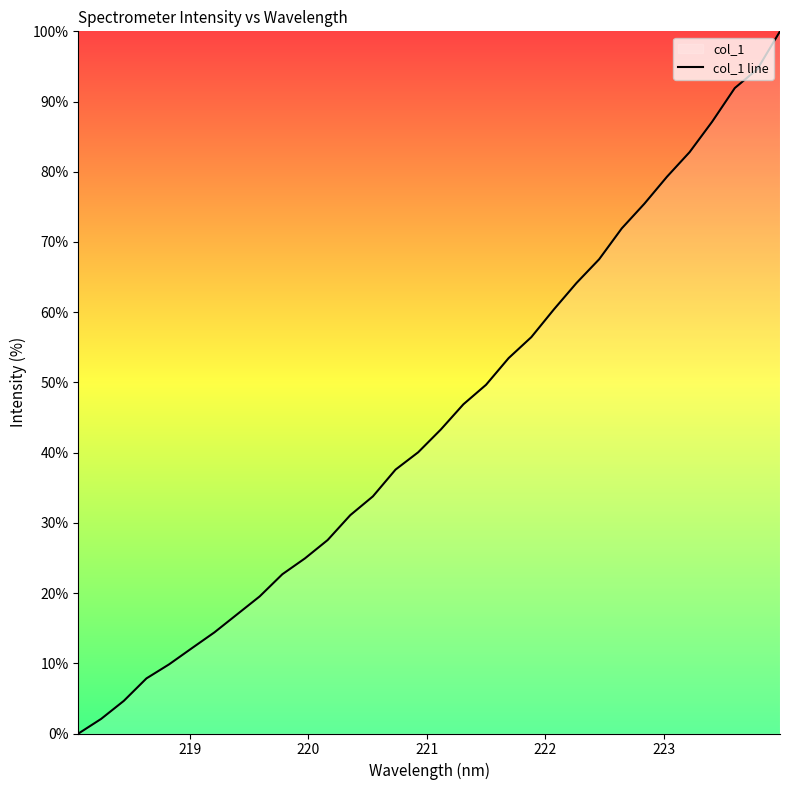

What is the greatest value displayed?

100.0